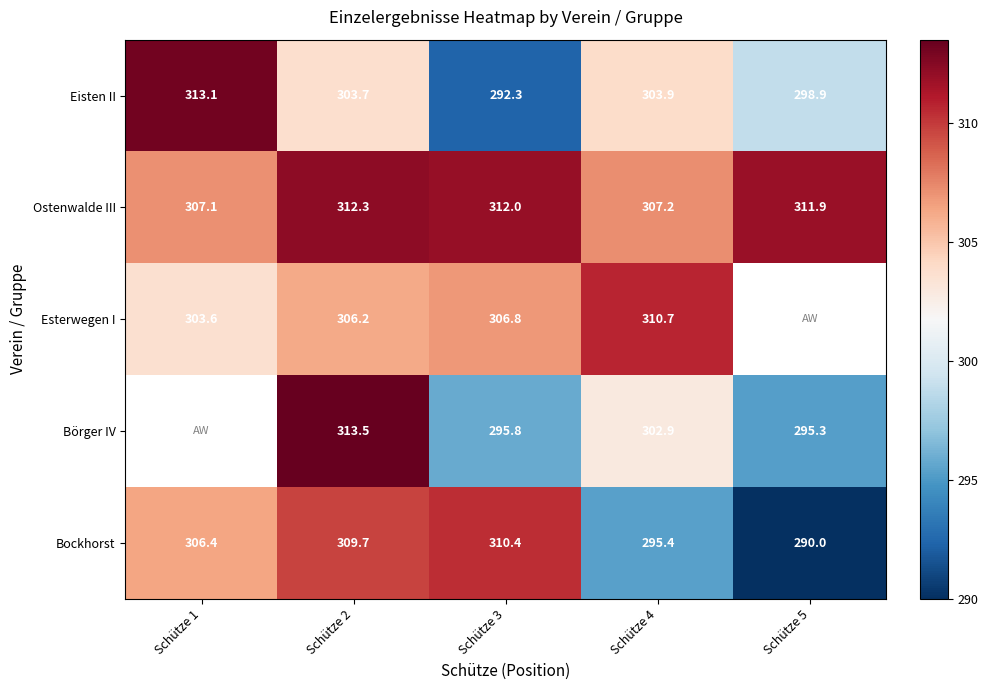

At how many categories does at least one series exceed 306?

5